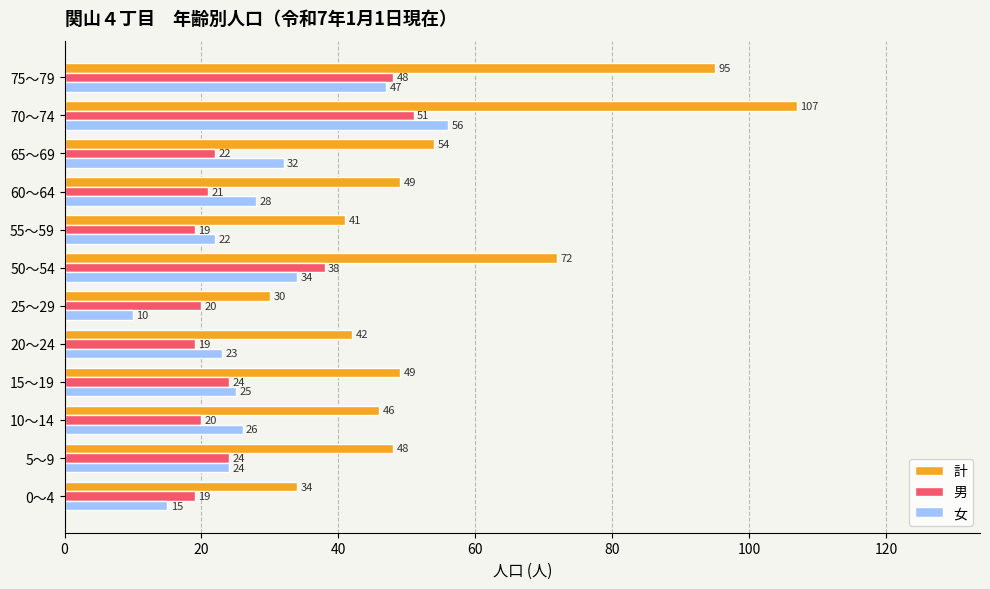

Which series has the largest range (max minus min)?

計